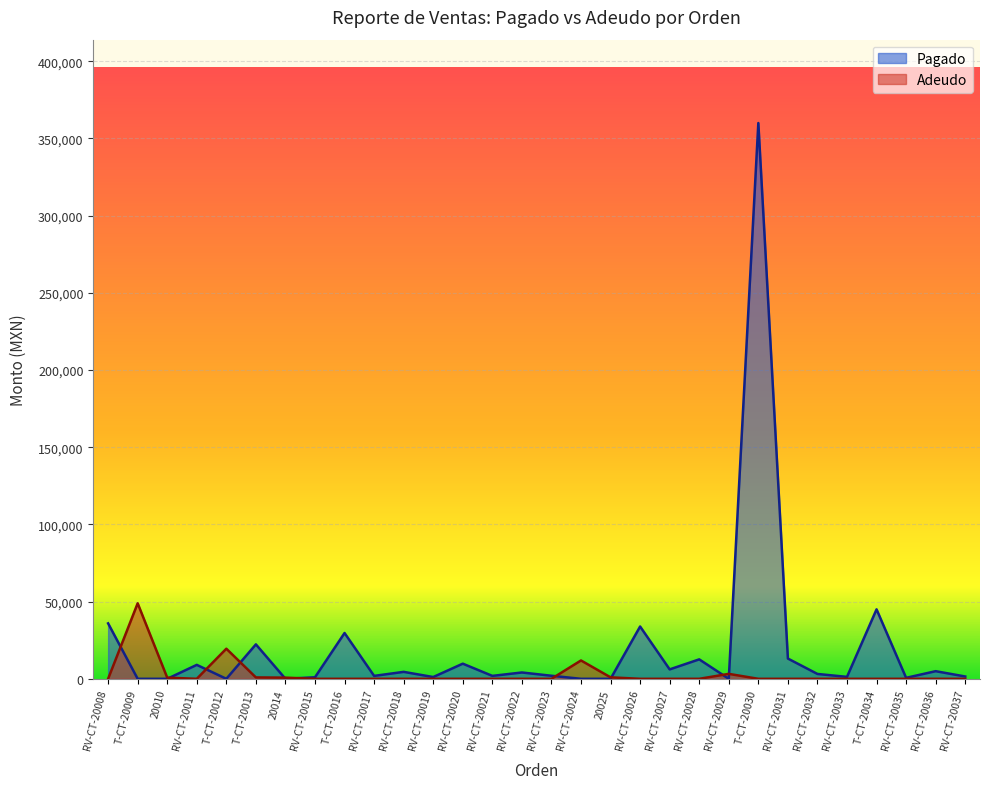

Does the chart display data point markers on the line(s)?

No